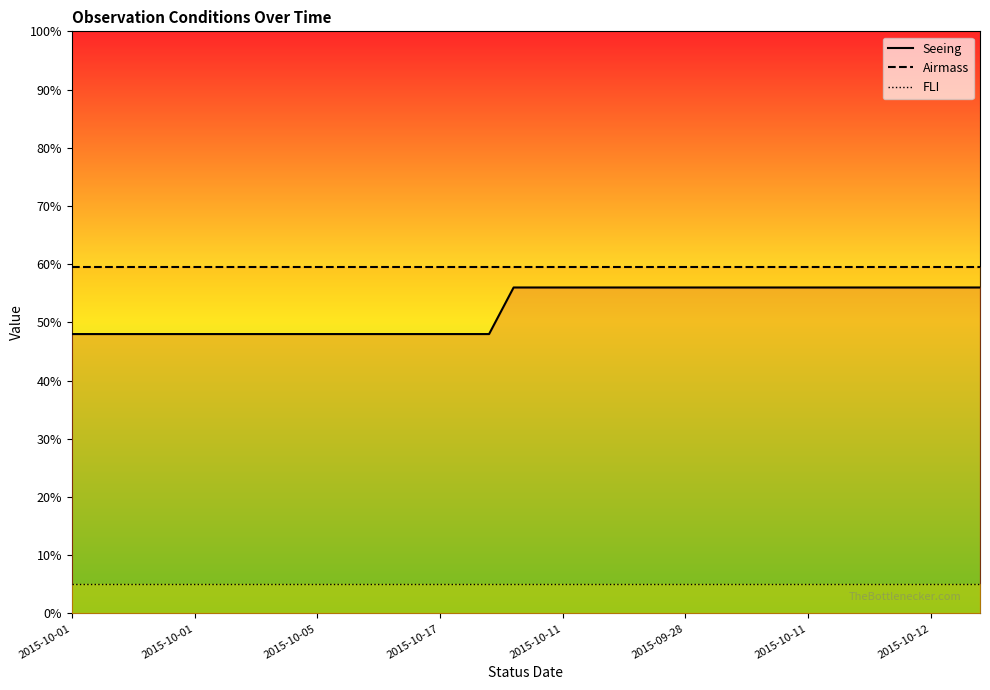

True or false: Airmass has more than 2 interior local peaks.

False